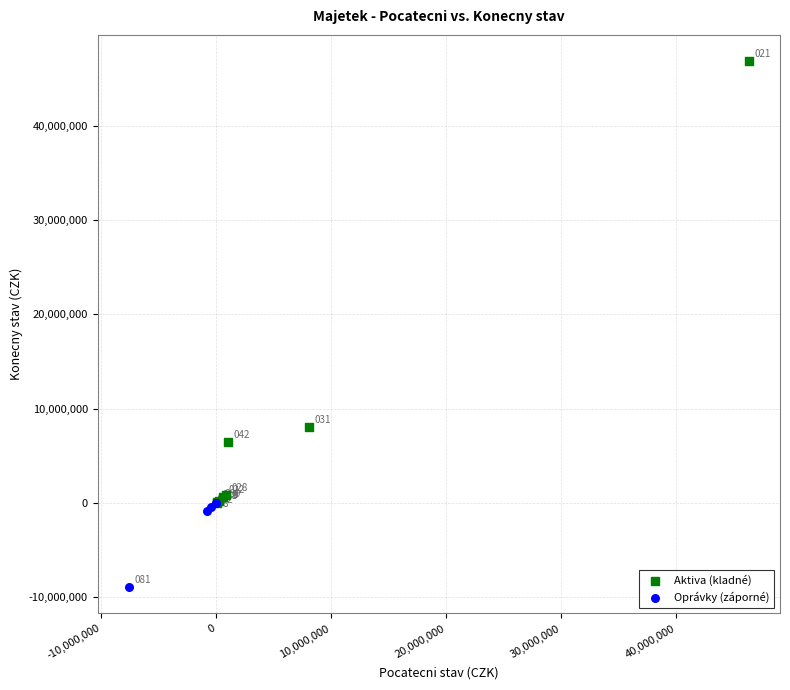

What are all the series names shown in the legend?

Aktiva (kladné), Oprávky (záporné)